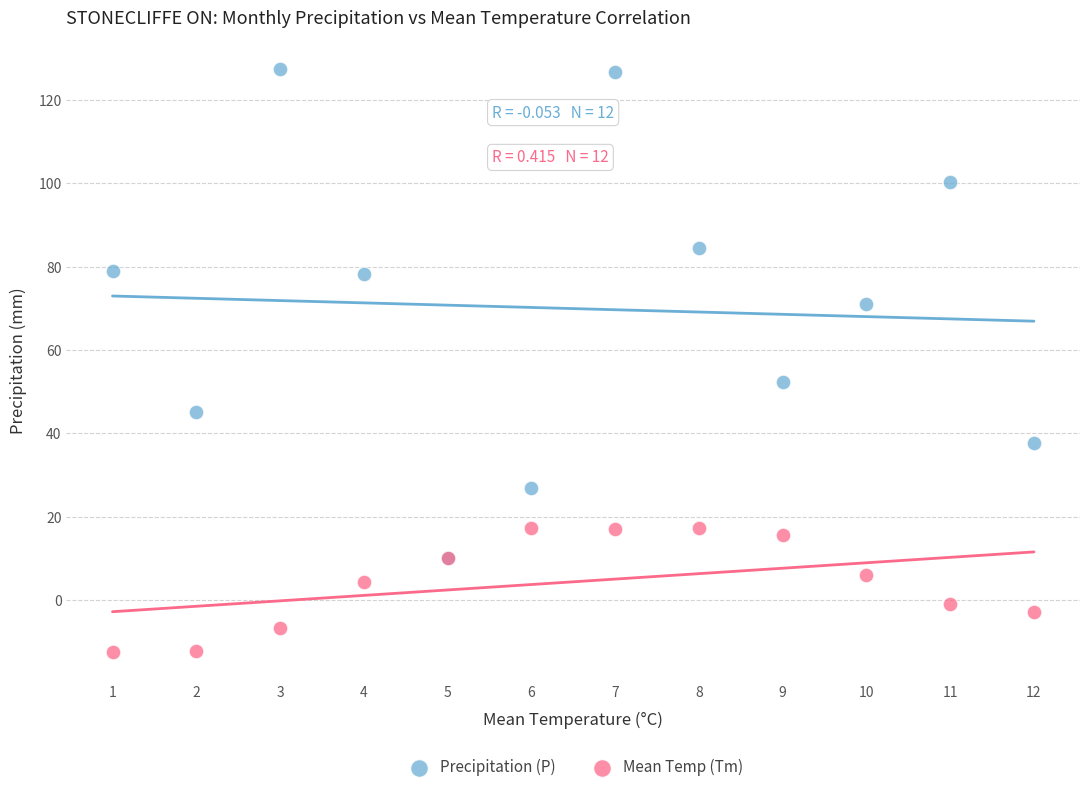

In the Precipitation (P) series, what Y value is closest to 68?

71.1